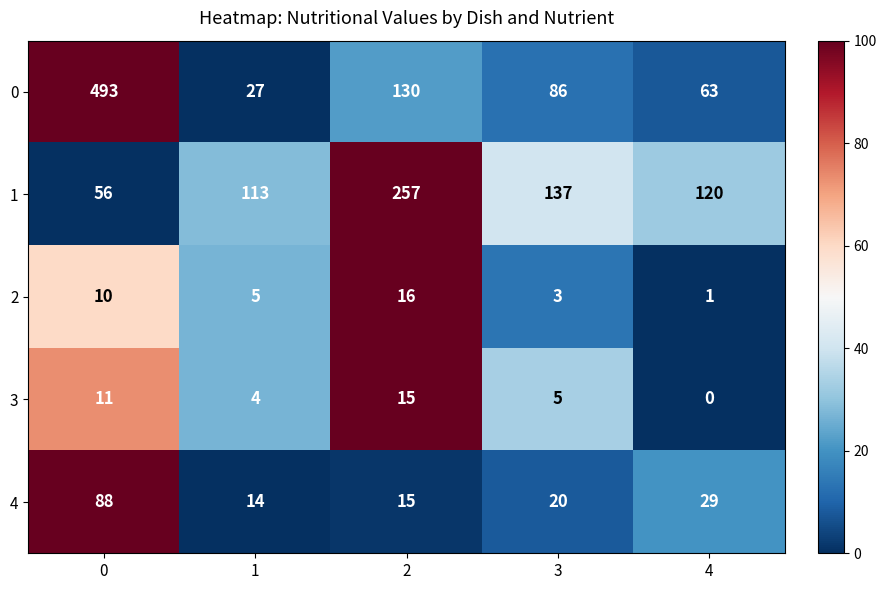

Reading left to right, transcribe all the data shown in this chart.

0: 493	27	130	86	63
1: 56	113	257	137	120
2: 10	5	16	3	1
3: 11	4	15	5	0
4: 88	14	15	20	29